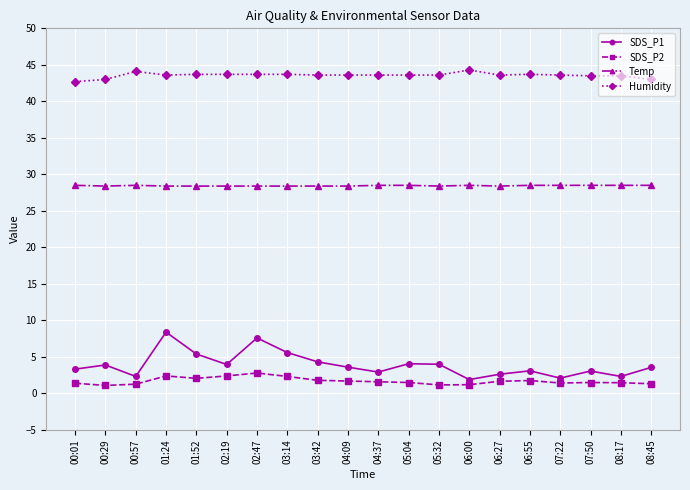

What is the lowest value of the SDS_P2 series?

1.1